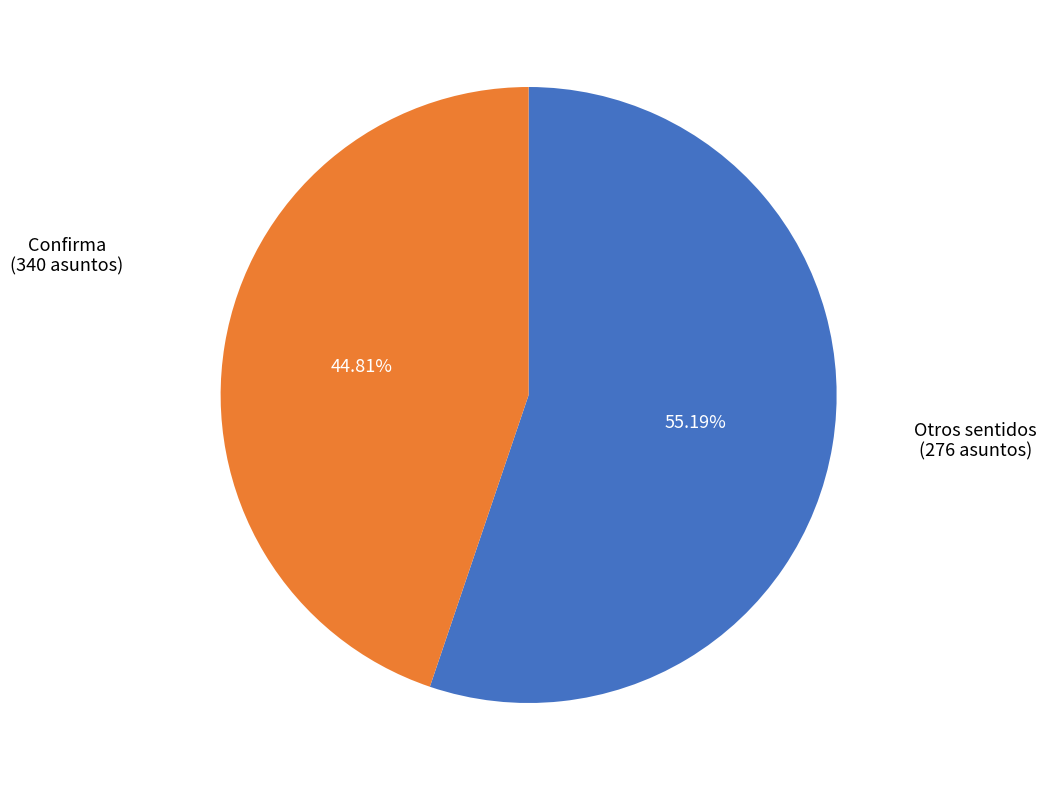

Count the number of slices in the pie.

2